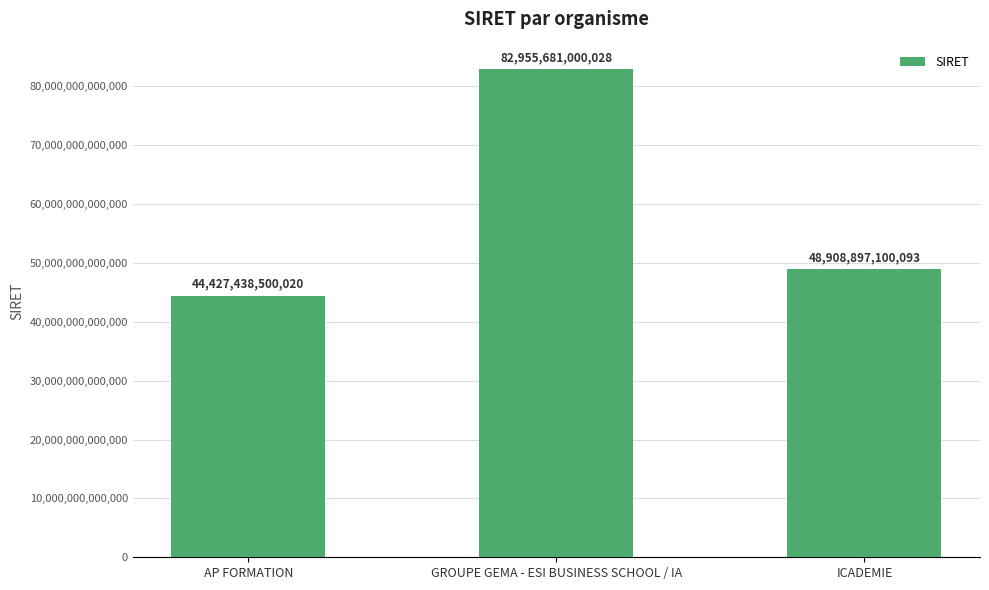

How many data points are less than 48908897100093?

1